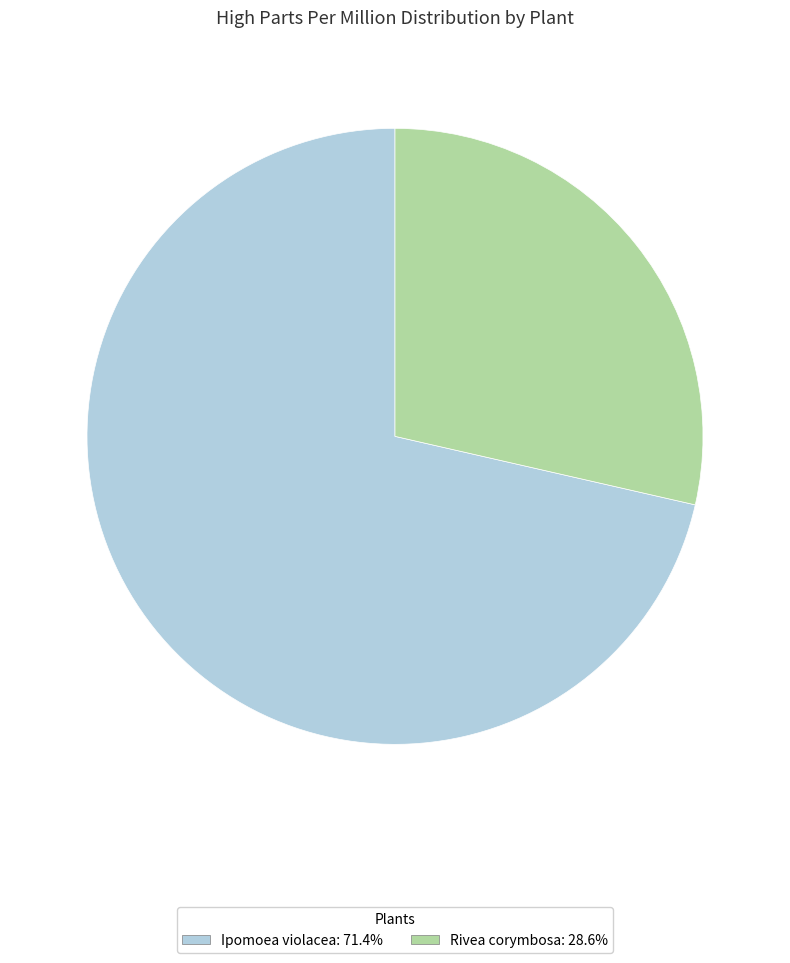

Rank the categories by value from highest to lowest.

Ipomoea violacea, Rivea corymbosa